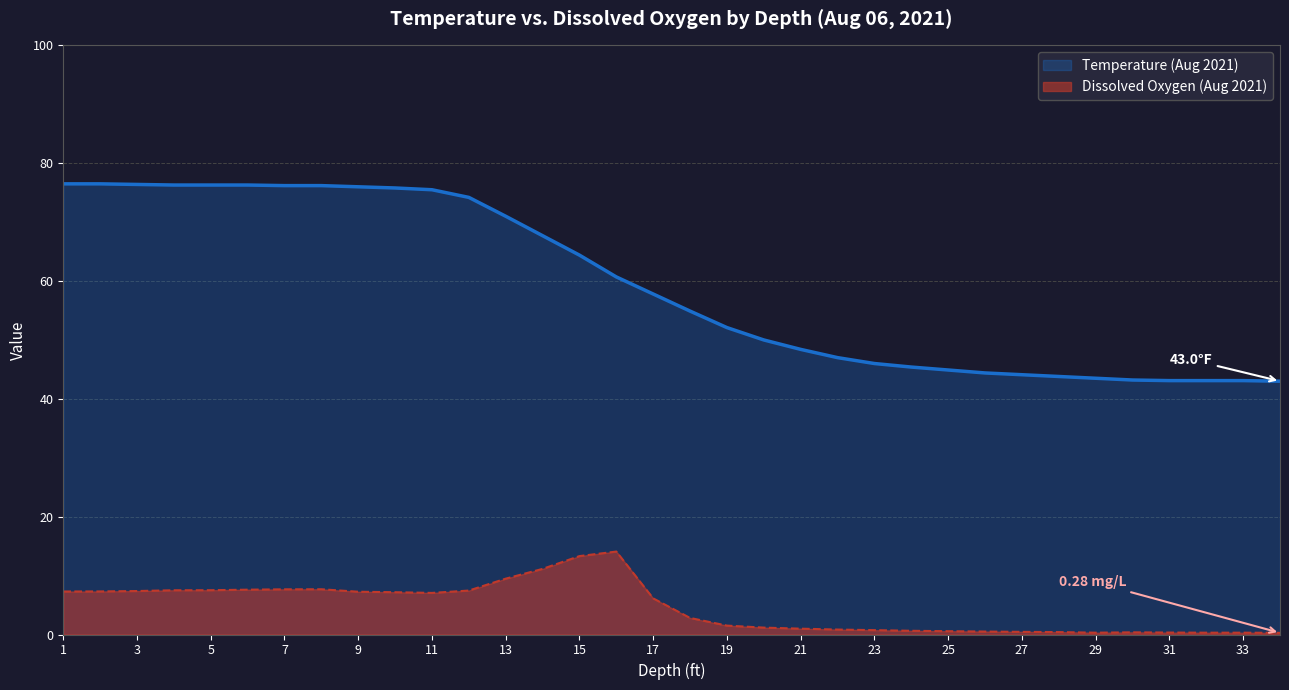

Between 3 and 23, which is larger?

3